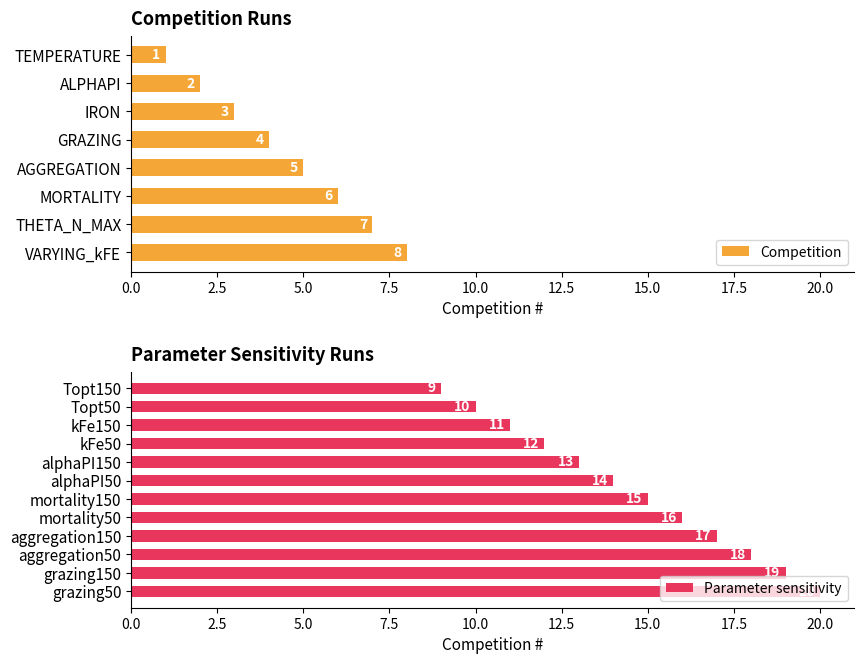

What is the label of the 4th bar from the right?

aggregation150